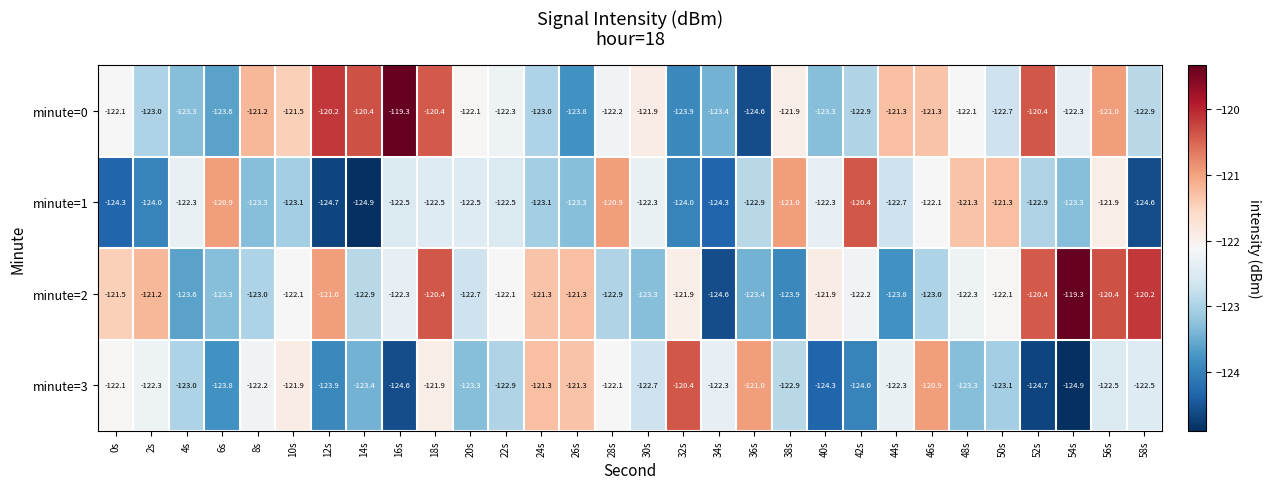

Which category has the lowest value in the minute=2 series?

34s